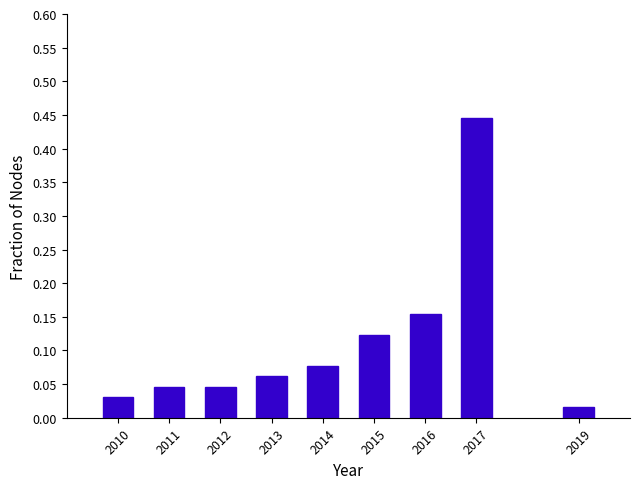

Which category has the highest value across all series?

2017